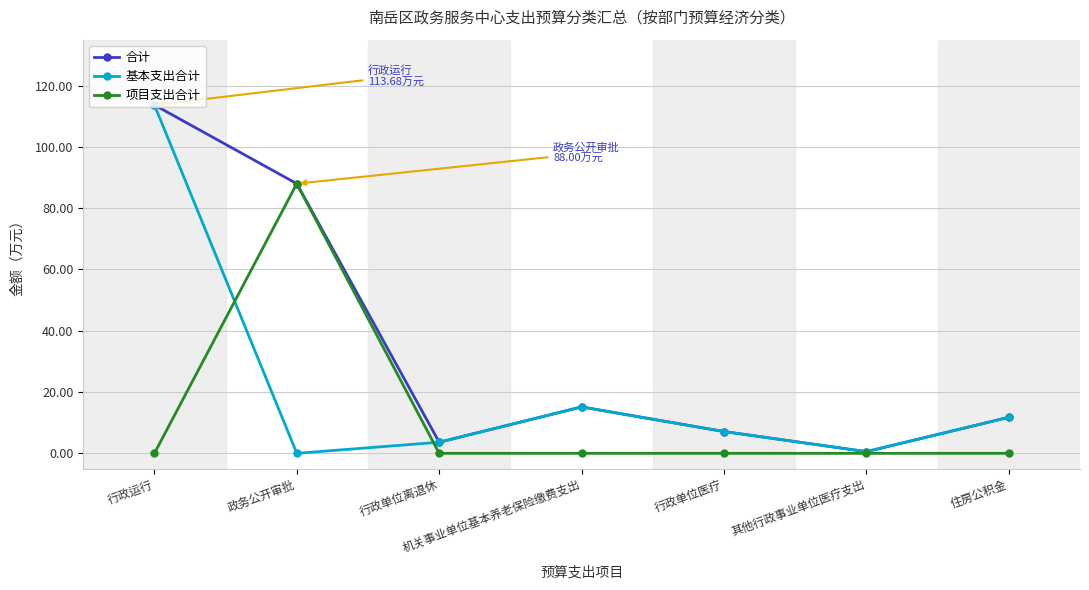

What is the total value across all series at 政务公开审批?

176.0